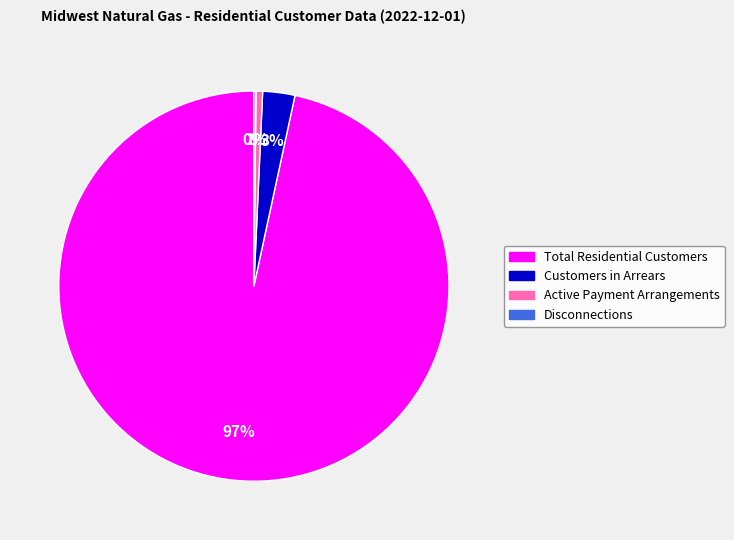

Do Customers in Arrears and Total Residential Customers together represent more than half of the pie?

Yes